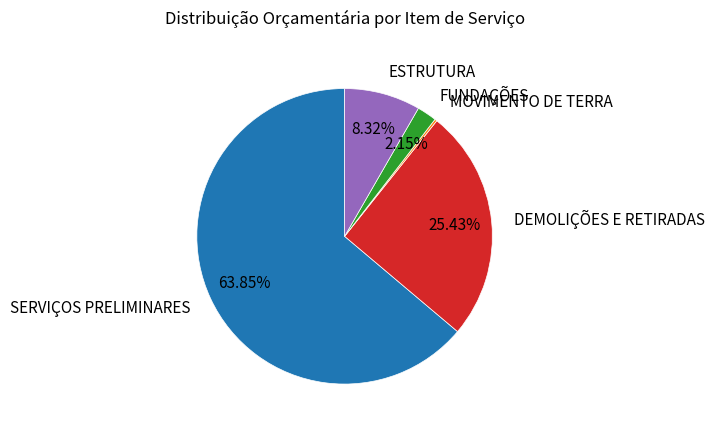

Does SERVIÇOS PRELIMINARES account for over 50% of the chart?

Yes